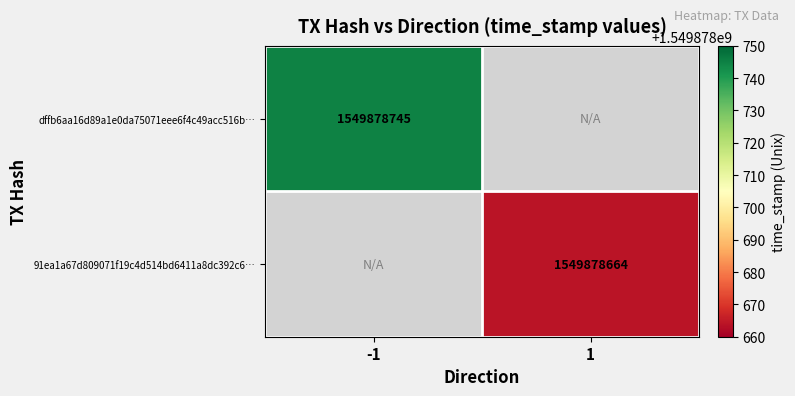

Reading left to right, extract all data points from this chart.

dffb6aa16d89a1e0da75071eee6f4c49acc516b: direction=-1	time_stamp=1549878745
91ea1a67d809071f19c4d514bd6411a8dc392c6: direction=1	time_stamp=1549878664